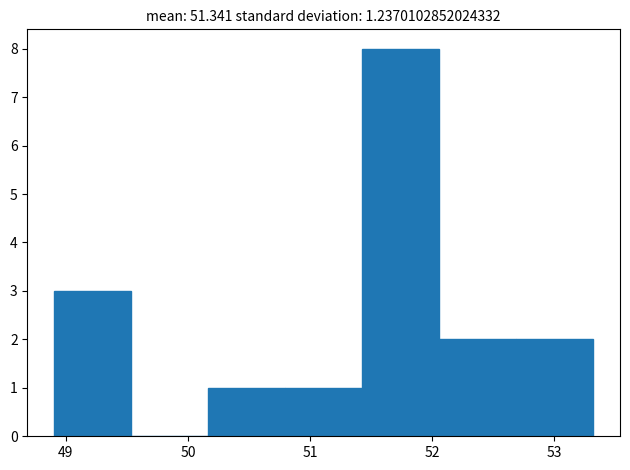

What is the height of the bar covering 50.2 to 50.8 on the x-axis? Neither the bar edges nor the heights are printed on the chart, so give them approximately, as read against the axes.

1